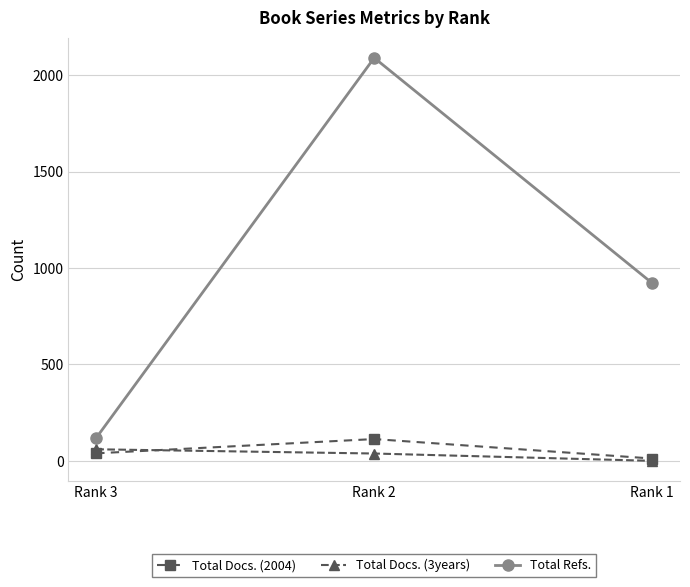

Where is Total Docs. (3years) nearest to the value 30?

Rank 2